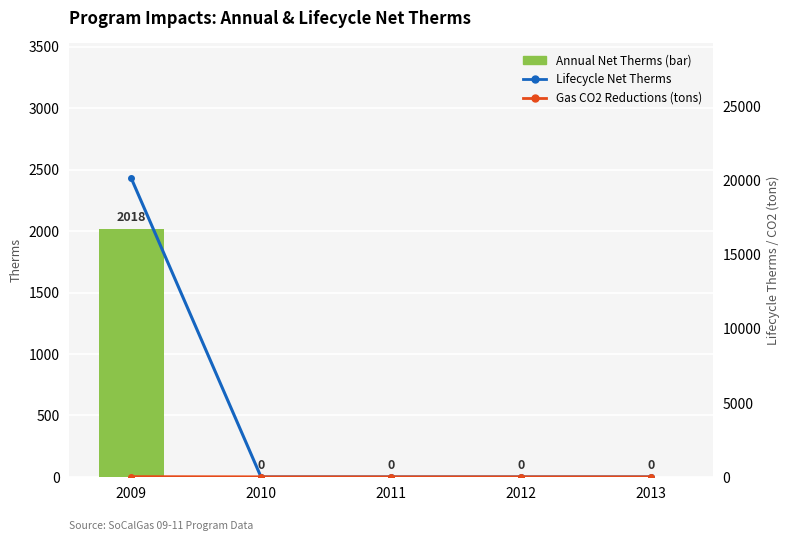

The value of Lifecycle Net Therms at 2009 is 30423.5. True or false?

False